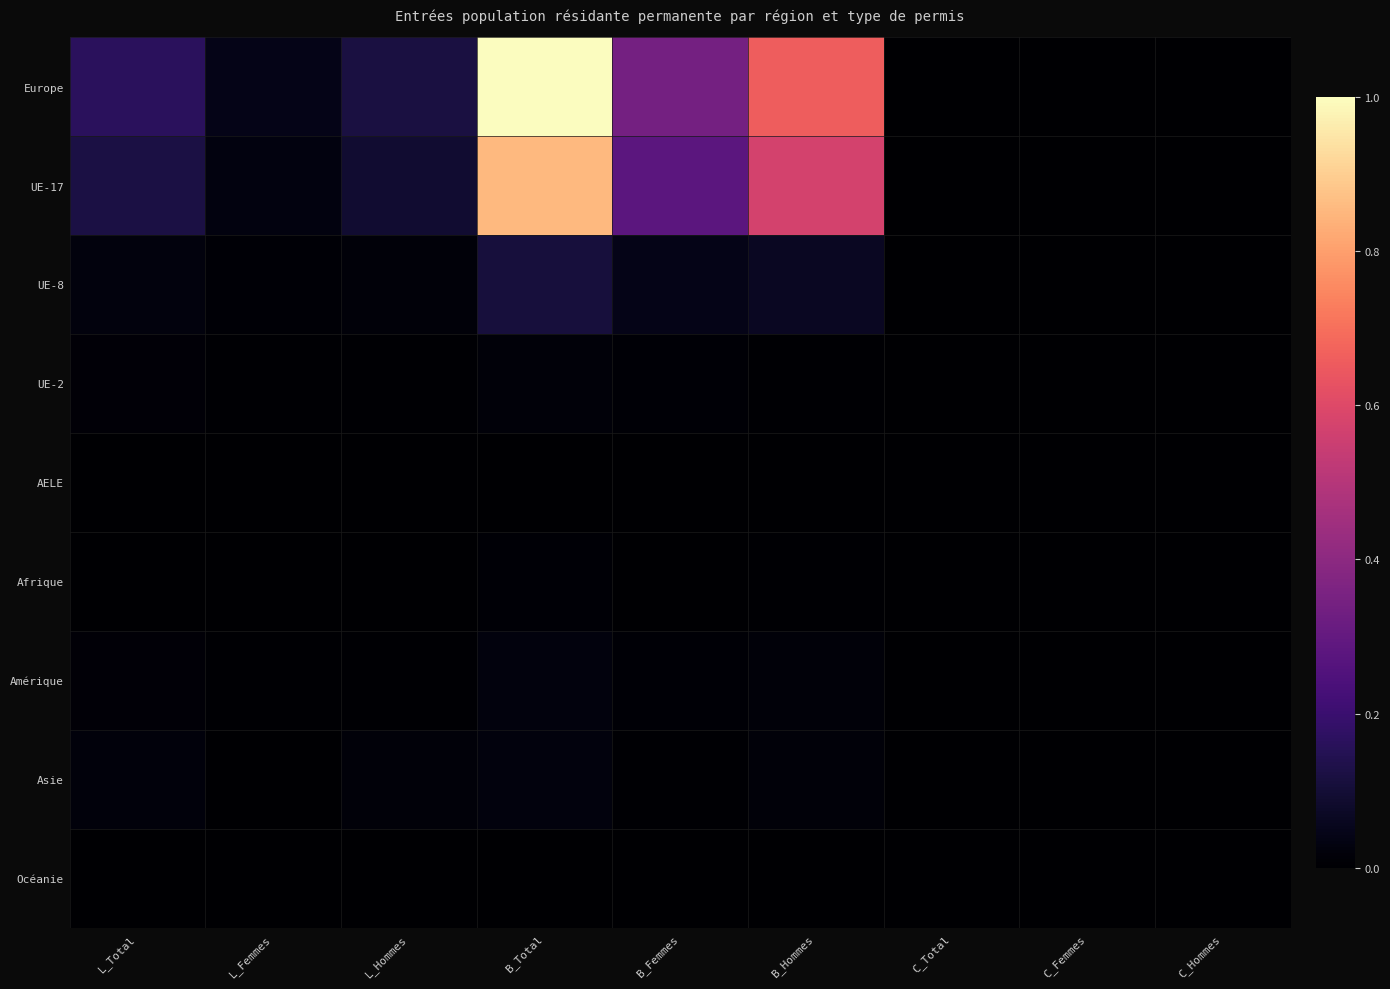

How many data points does each series have?

9